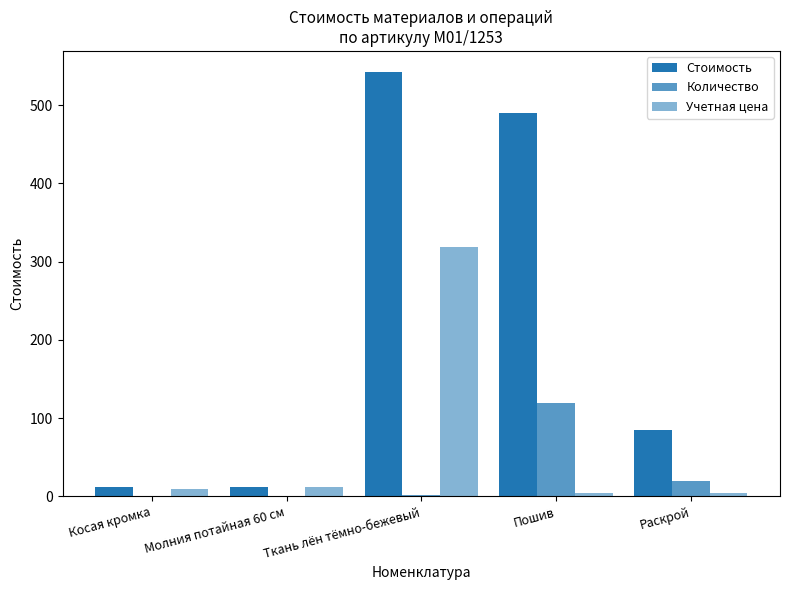

Are the bars horizontal?

No